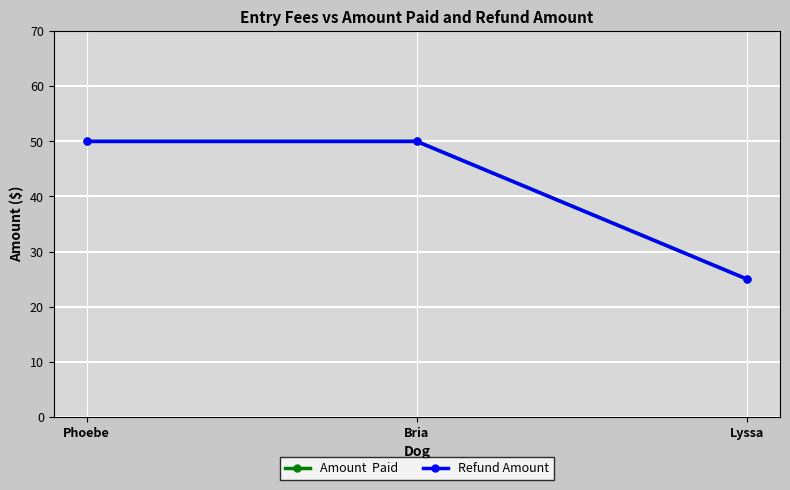

Is this an area chart (filled region under the line)?

No